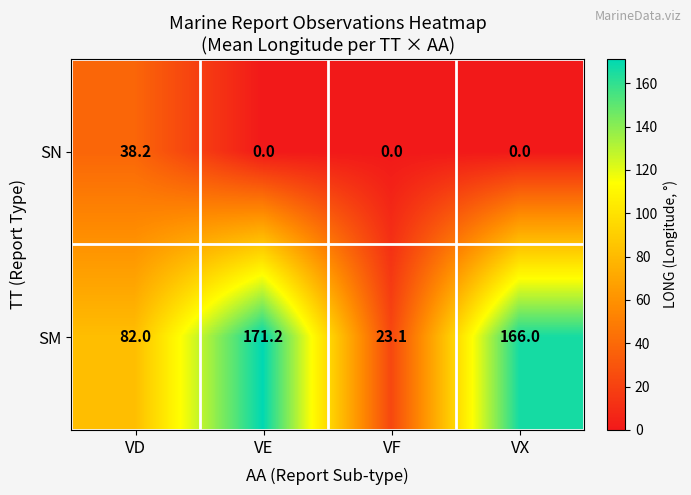

What is the difference between the SN values at VE and VD?

38.2